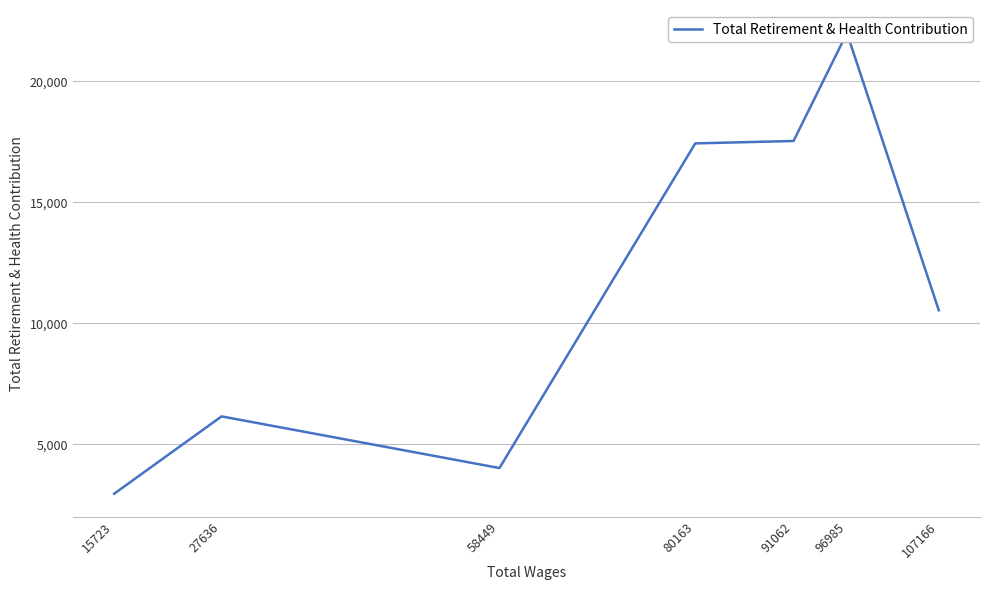

Does the chart have visible grid lines?

Yes